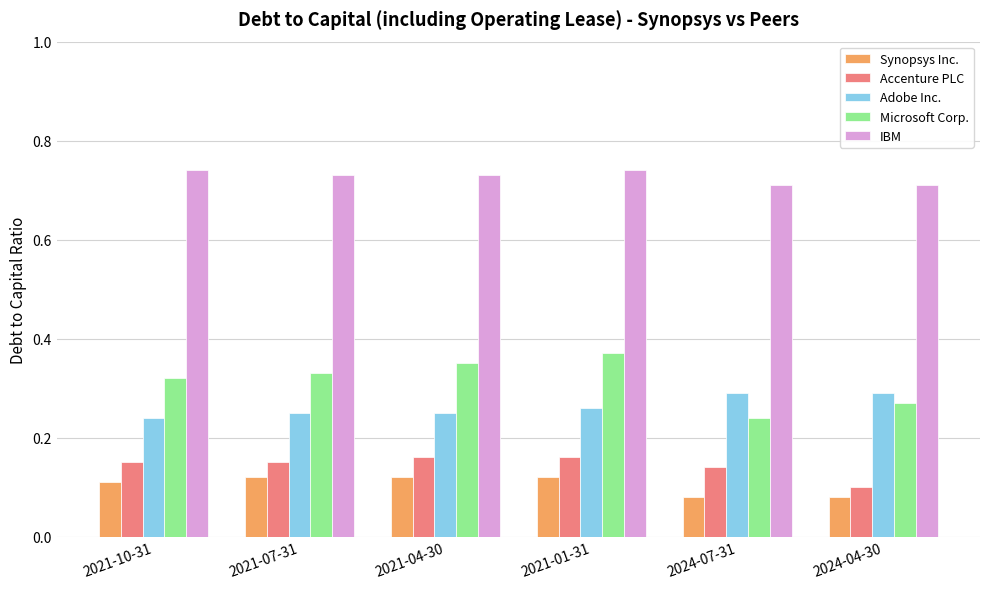

Is it true that Microsoft Corp. equals 0.2 at 2021-01-31?

False